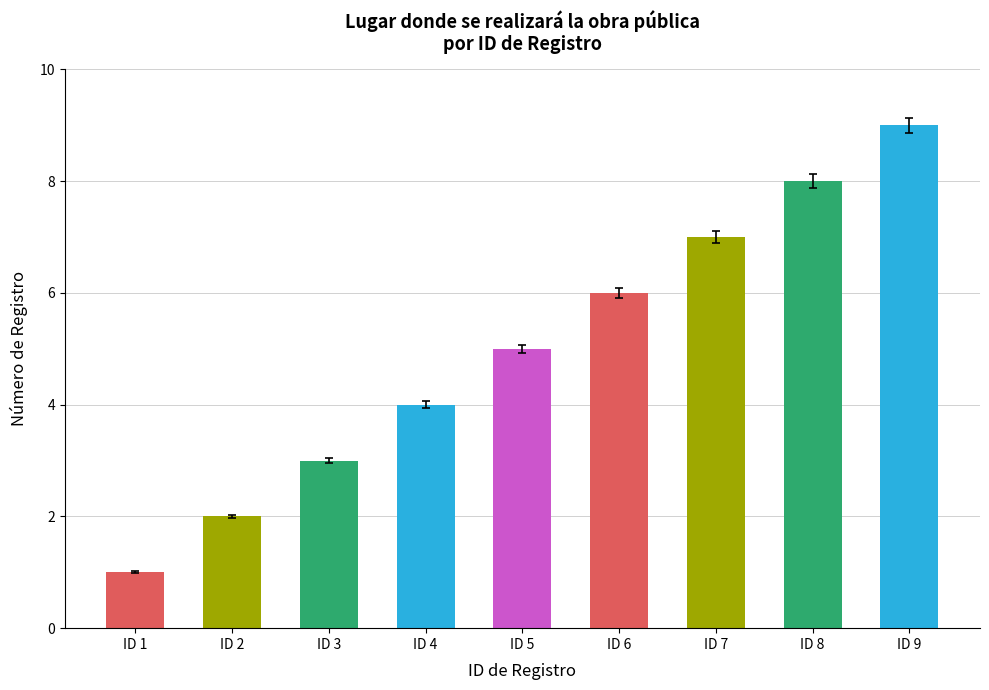

Is it true that the value at ID 2 is 2?

True